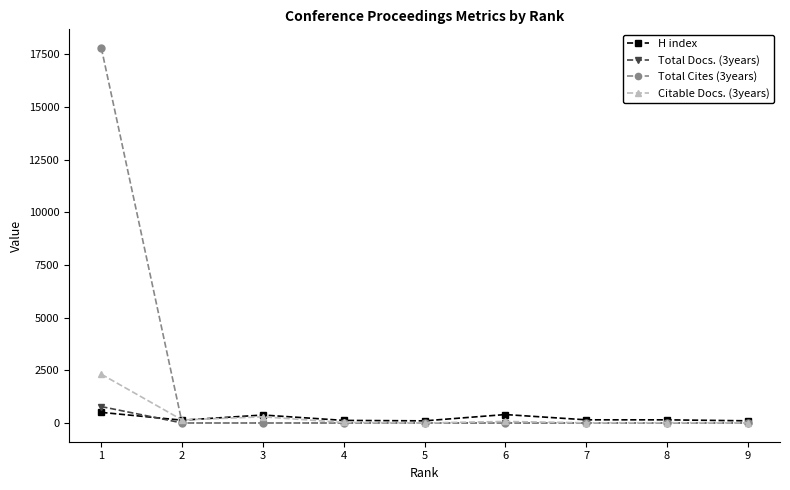

Which series has the widest spread of values?

Total Cites (3years)